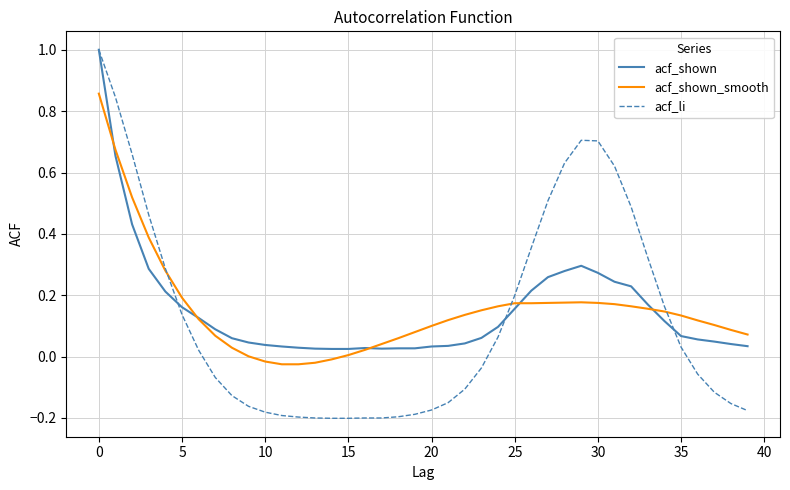

What is the maximum value for acf_li?

1.0